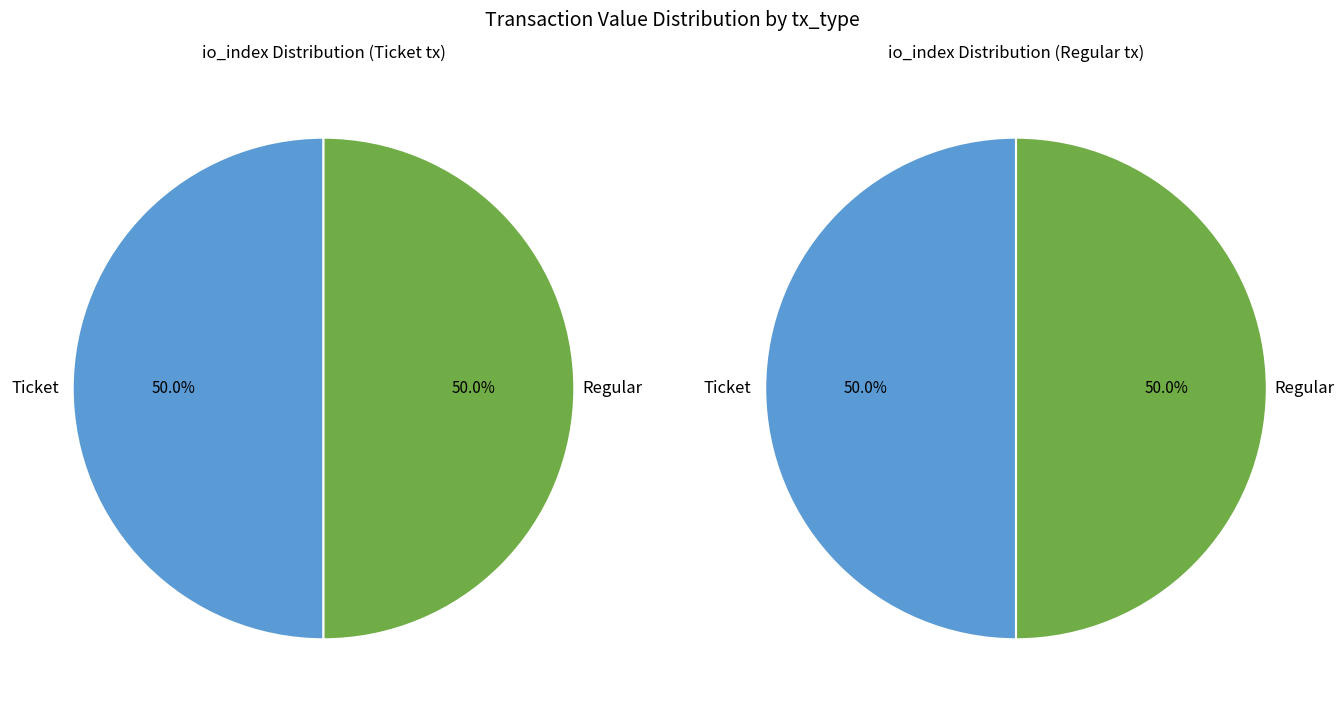

Is it true that direction=-1 (Ticket) is 17% of the pie?

False